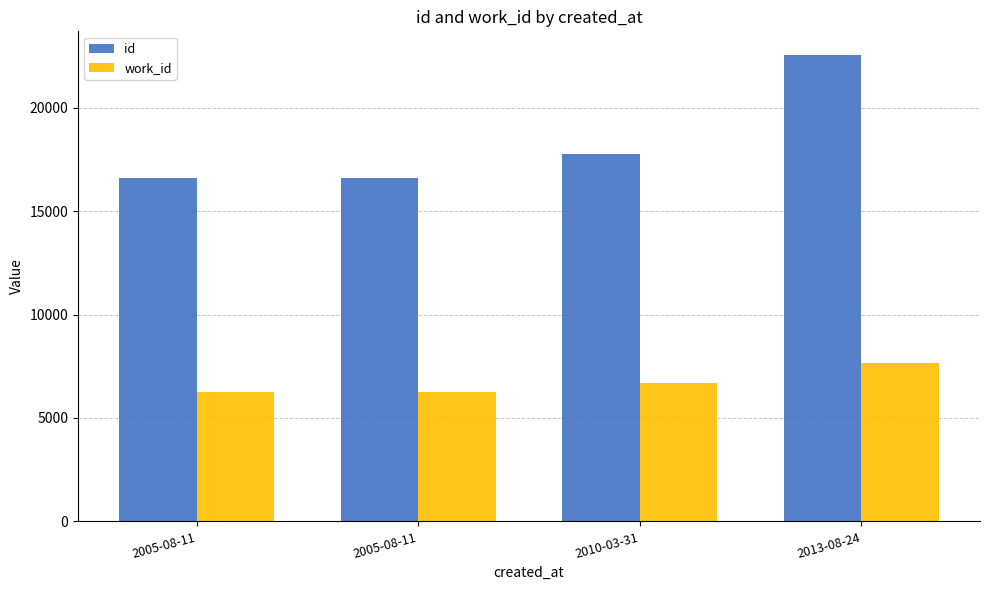

True or false: id has a value of 11263 at 2010-03-31.

False